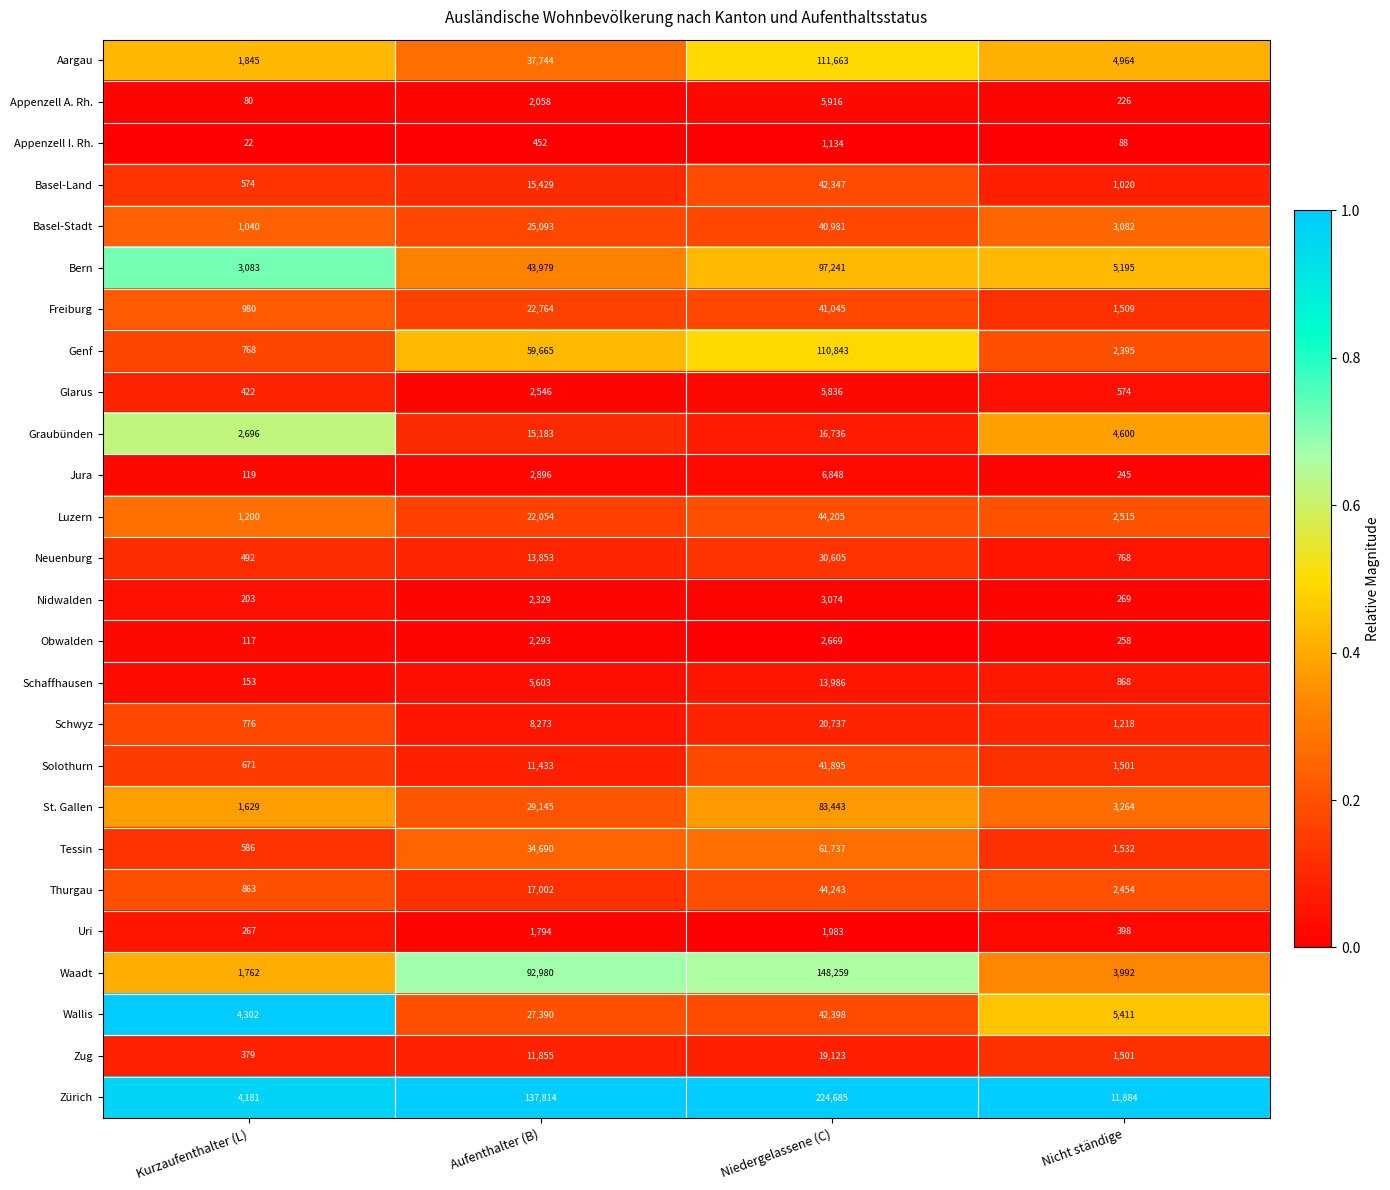

What is the difference between the highest and lowest values at Nicht ständige?

11796